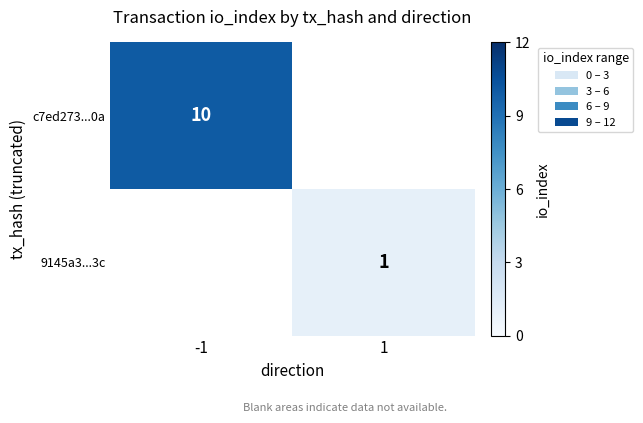

How many distinct data groups are displayed?

2